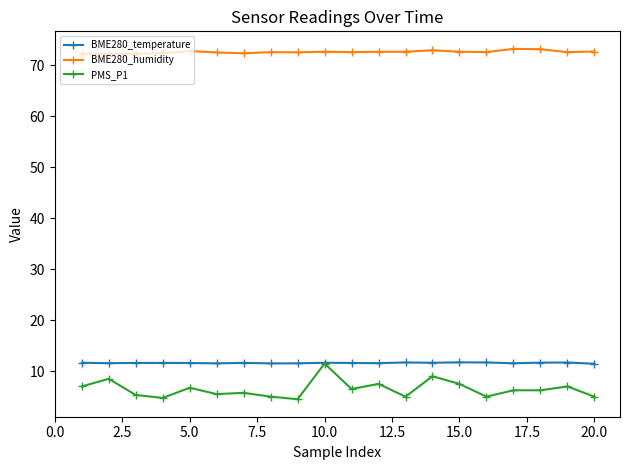

True or false: BME280_temperature and BME280_humidity intersect in this chart.

False